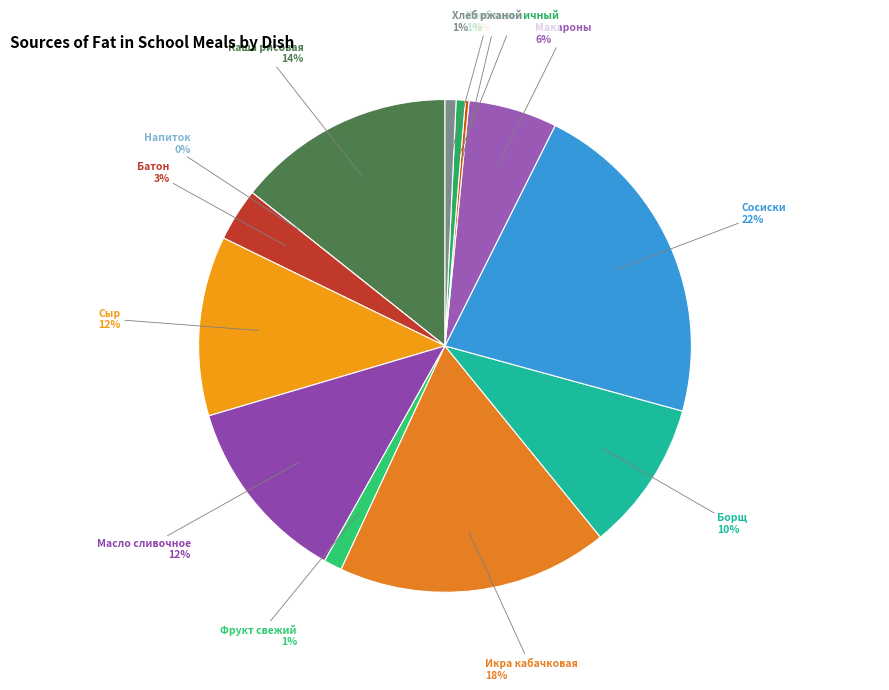

True or false: Борщ с капустой и картофелем accounts for 1% of the total.

False